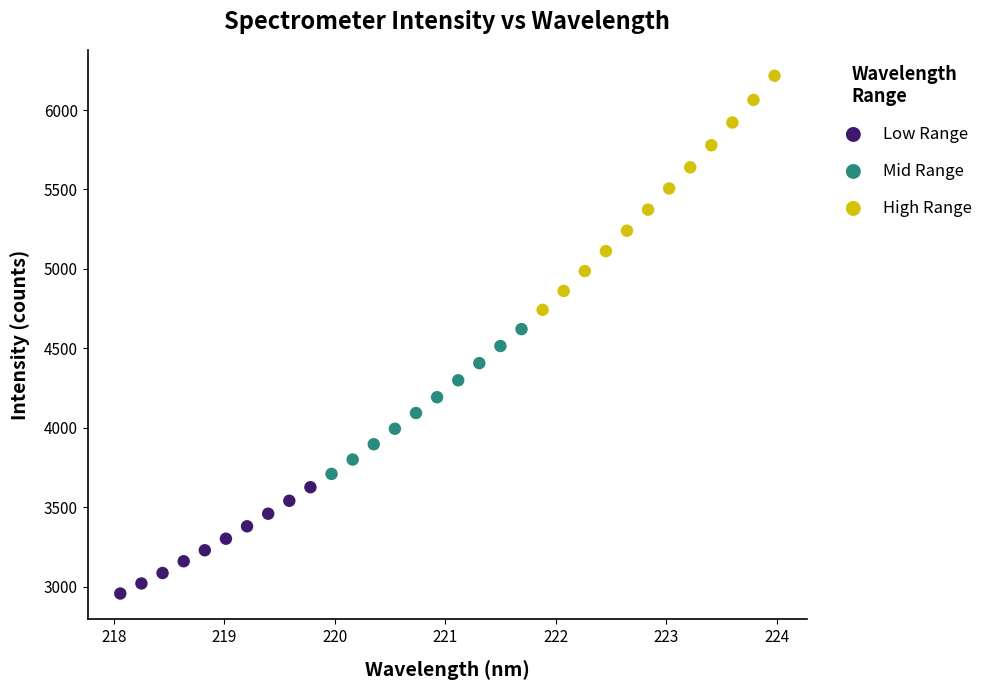

Which series contains the highest Y value?

High Range